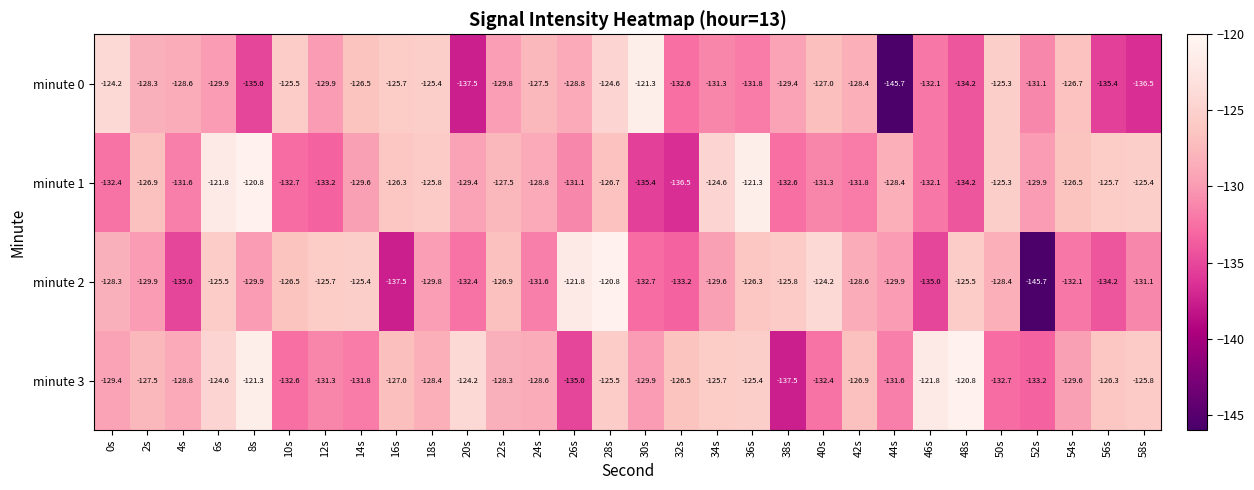

Where is minute 3 nearest to the value -129?

4s